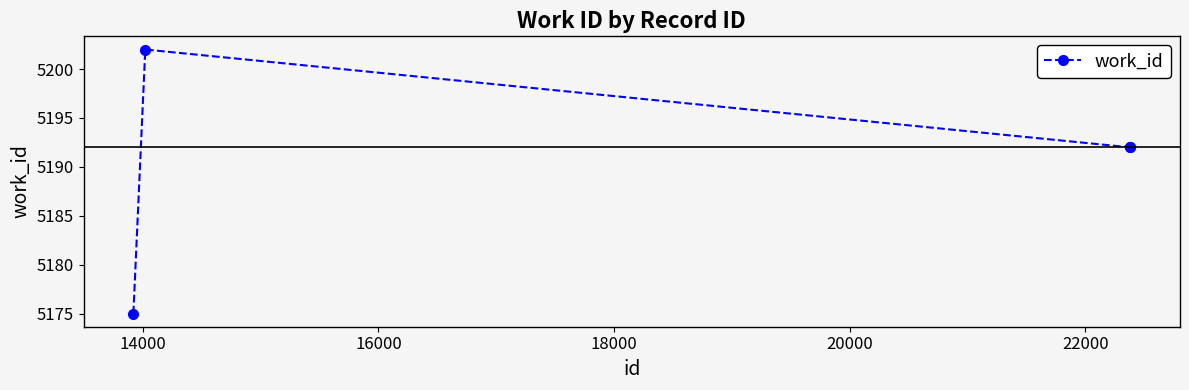

What is the value of the 3rd point from the left?

5192